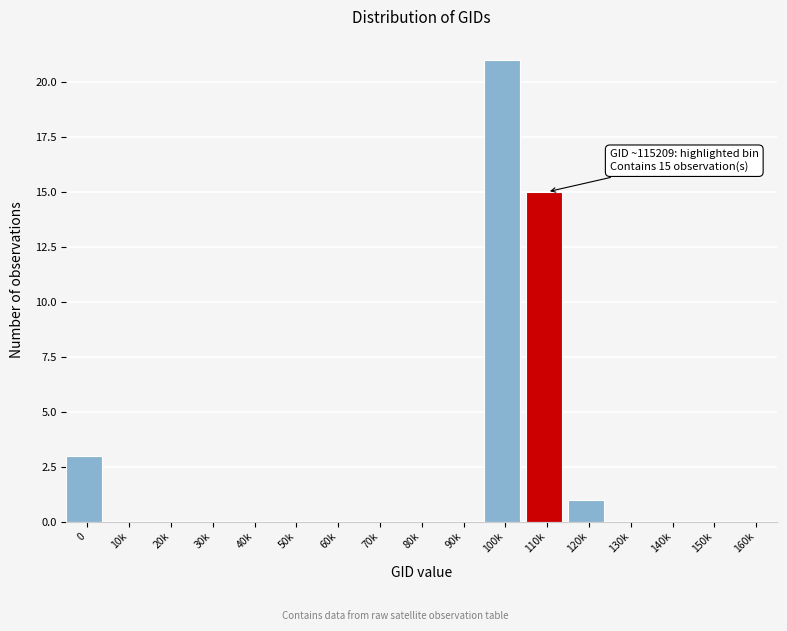

Reading left to right, list all the values displayed in this chart.

0=3	10k=0	20k=0	30k=0	40k=0	50k=0	60k=0	70k=0	80k=0	90k=0	100k=21	110k=15	120k=1	130k=0	140k=0	150k=0	160k=0